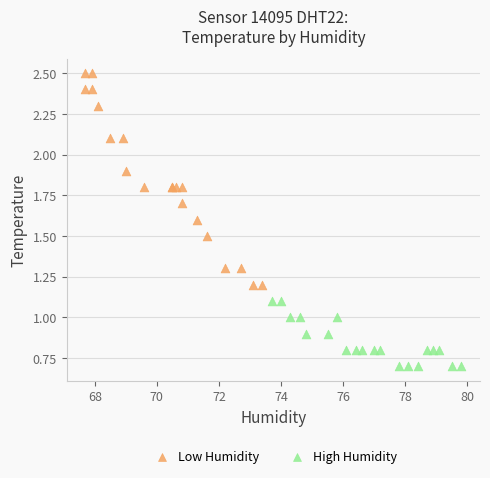

Which series has the widest spread of Y values?

Low Humidity